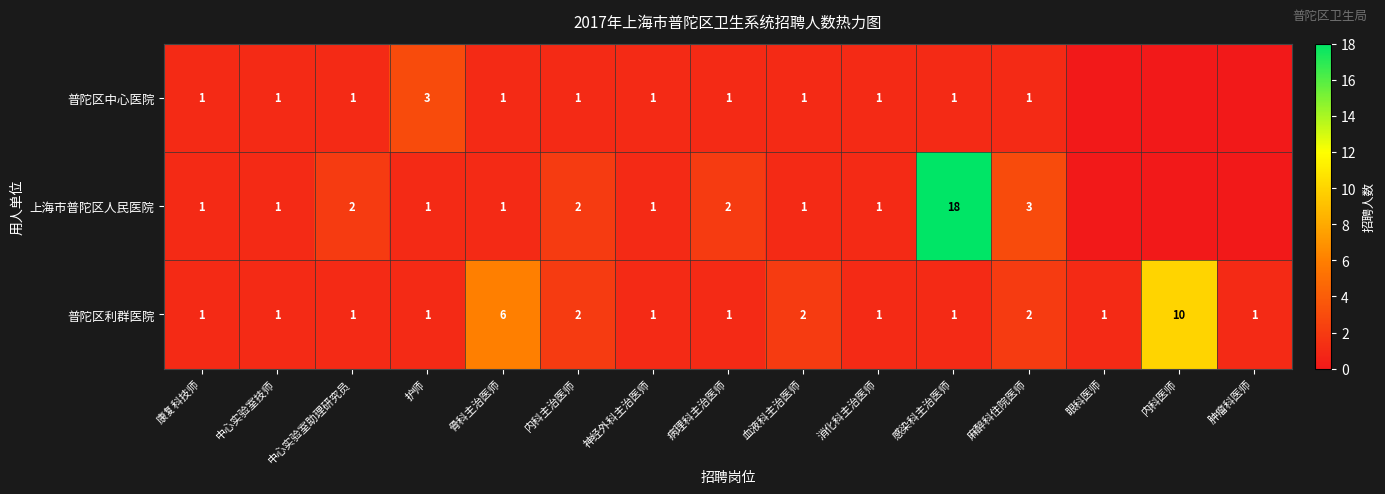

How many data points does each series have?

15